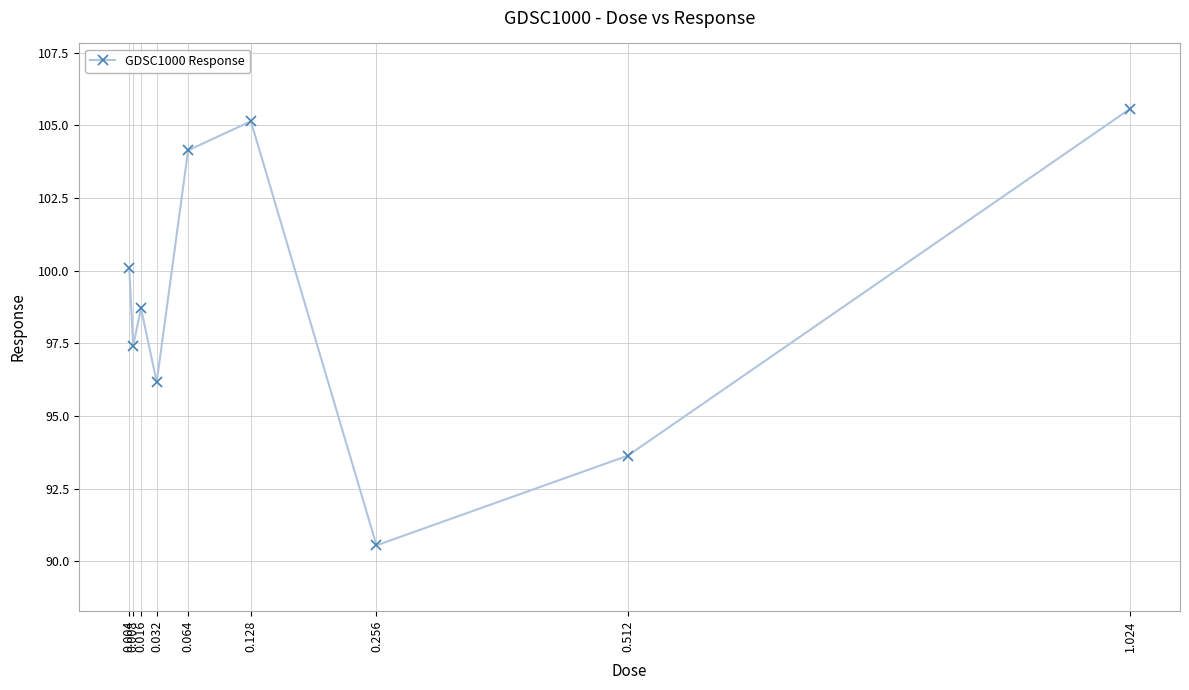

What is the sum of the values at 0.032 and 1.024?

201.7